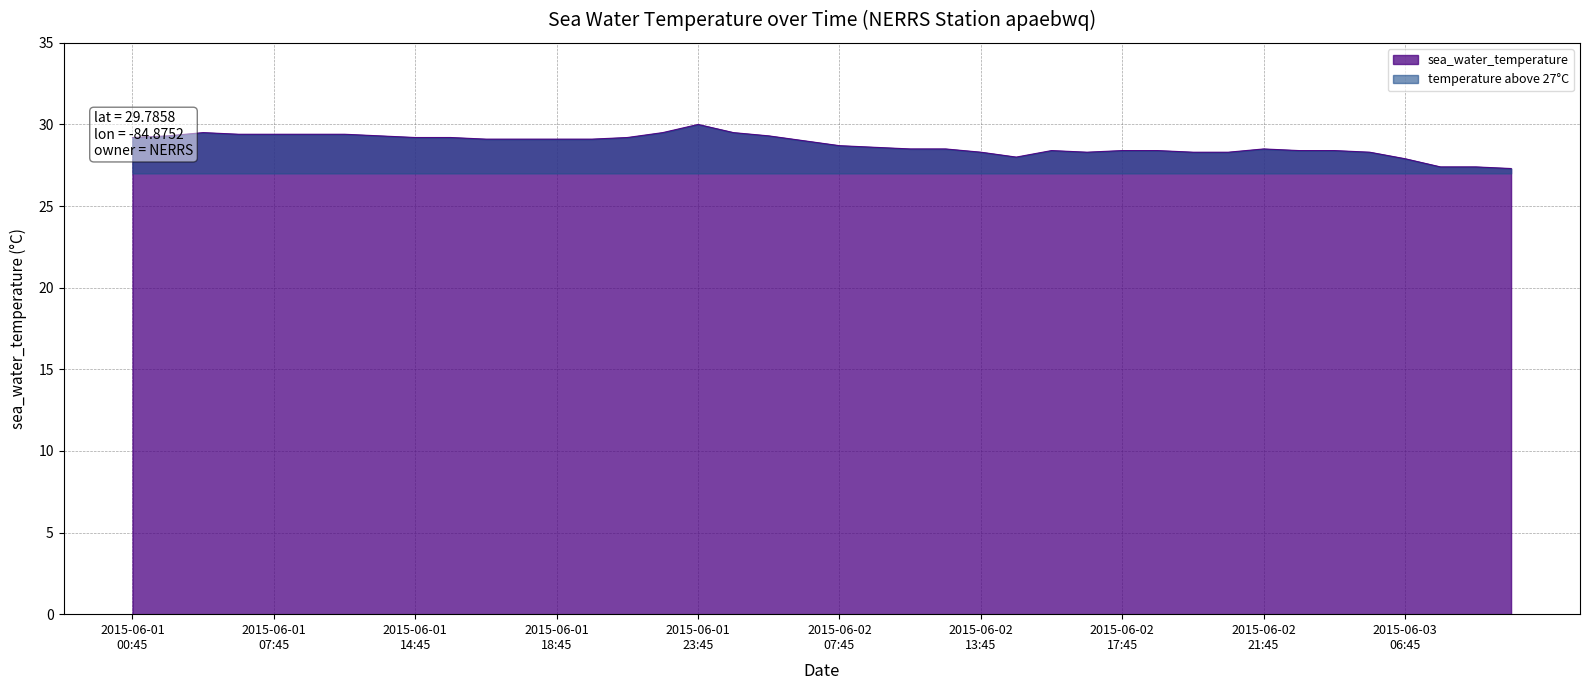

What is the difference between the maximum and minimum values?

2.7